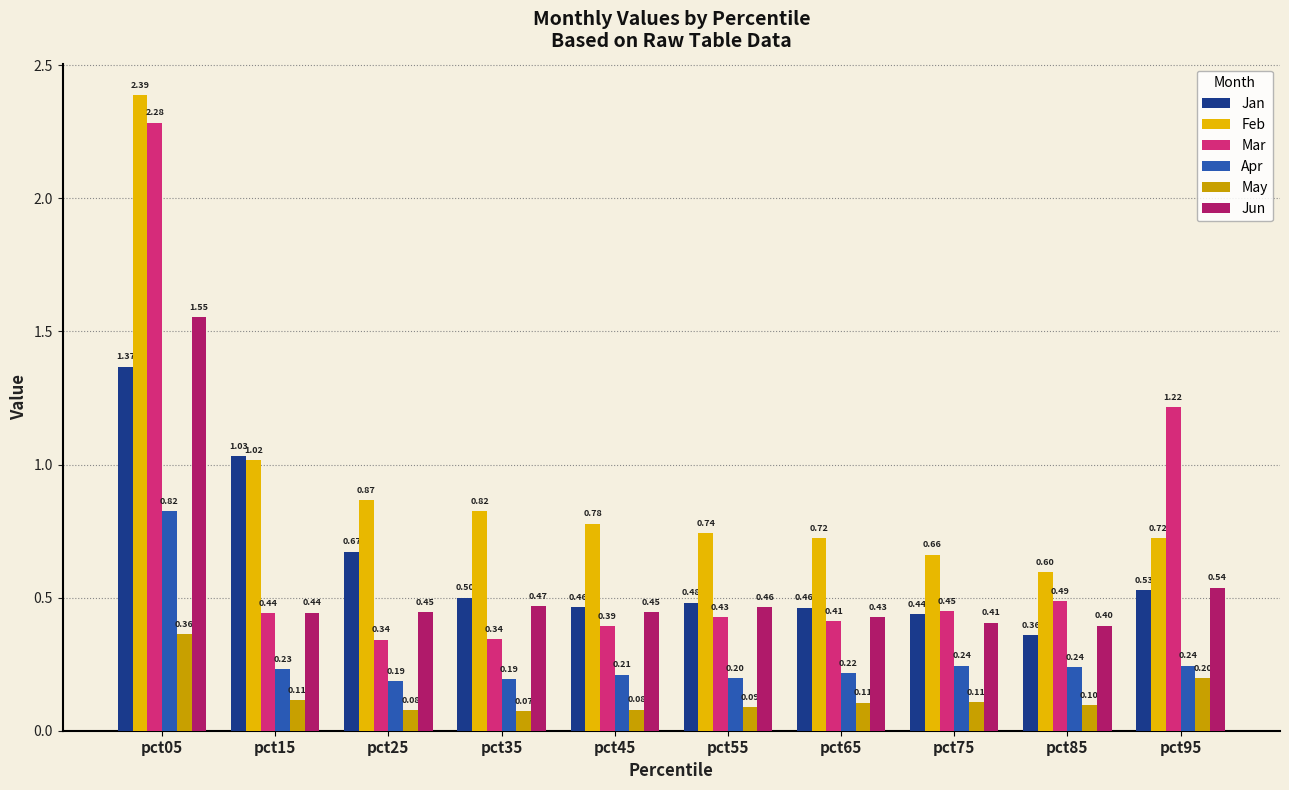

Count the number of categories in the chart.

10